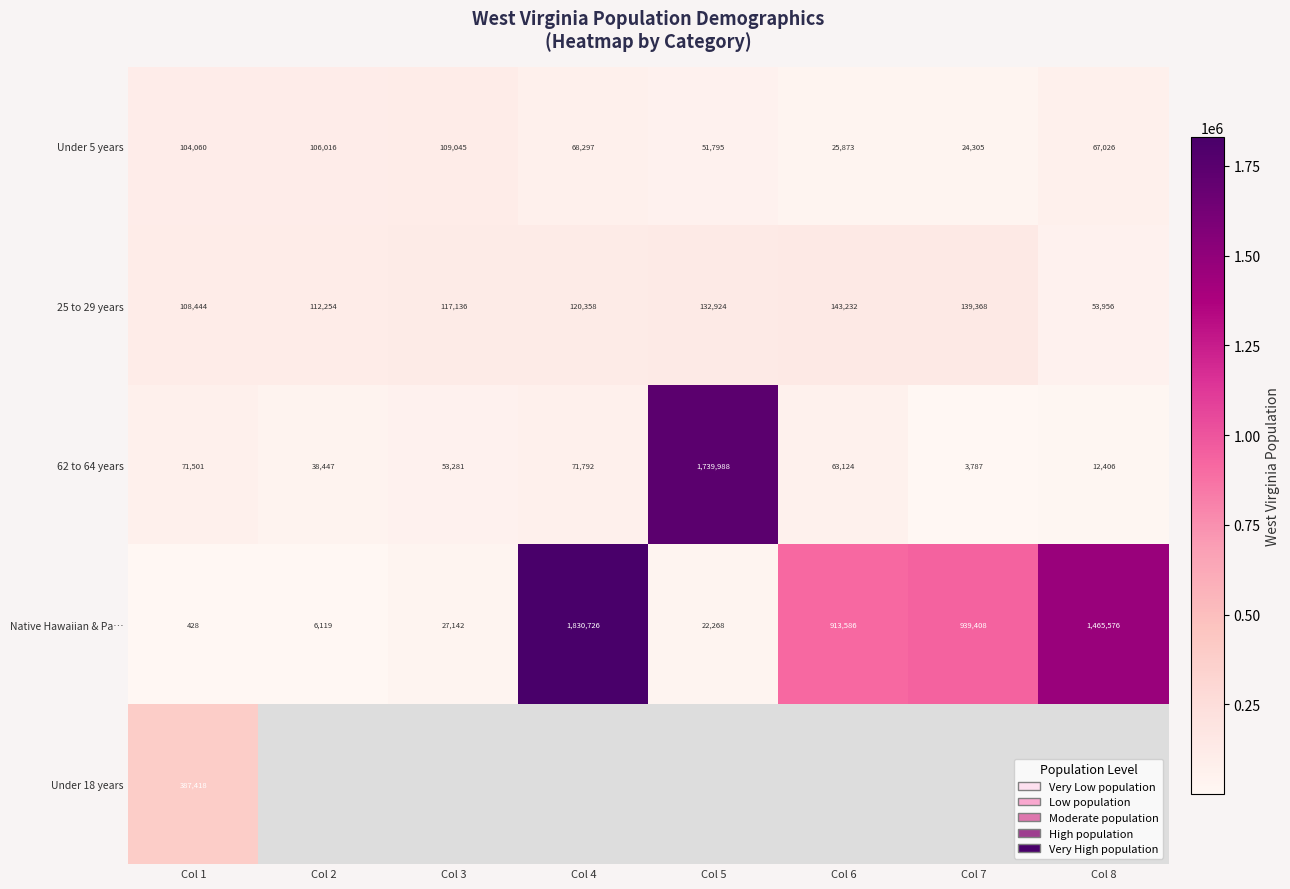

The value of 25 to 29 years at Col 6 is 143232. True or false?

True